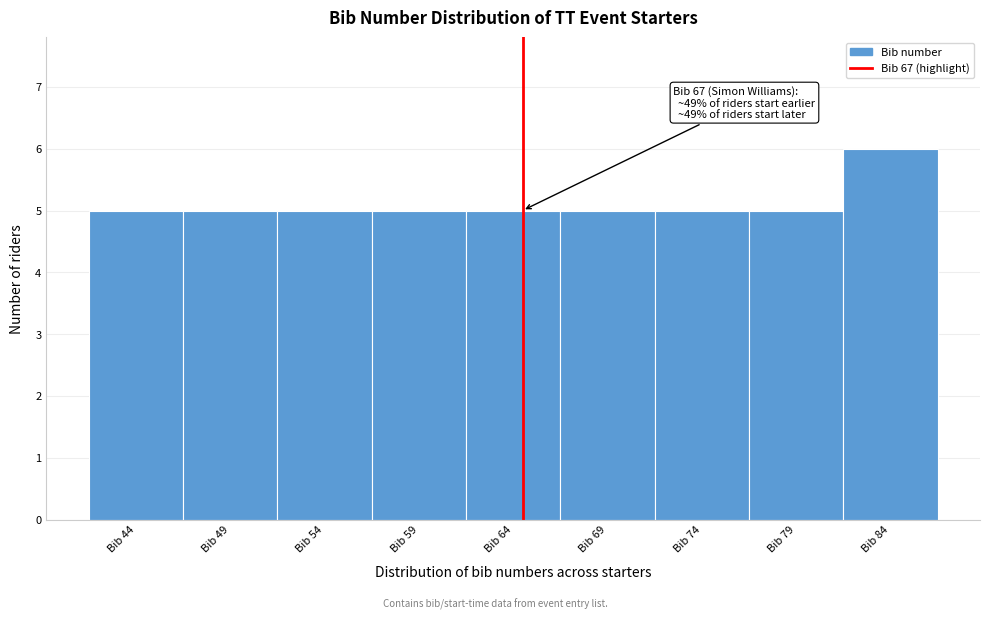

Reading left to right, what are all the values shown in this chart?

Bib 44=5	Bib 49=5	Bib 54=5	Bib 59=5	Bib 64=5	Bib 69=5	Bib 74=5	Bib 79=5	Bib 84=6